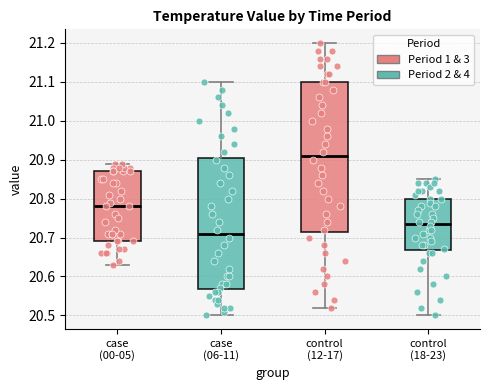

Reading left to right, read every box against the y-axis: the position of its median line, the range the box covers, and the ends of its whiskers. The values are not printed on the chart, so give them approximately, as read against the axis.

case (00-05): median 20.78, box 20.69 to 20.87, whiskers 20.63 to 20.89
case (06-11): median 20.71, box 20.57 to 20.91, whiskers 20.50 to 21.10
control (12-17): median 20.91, box 20.72 to 21.10, whiskers 20.52 to 21.20
control (18-23): median 20.74, box 20.67 to 20.80, whiskers 20.50 to 20.85